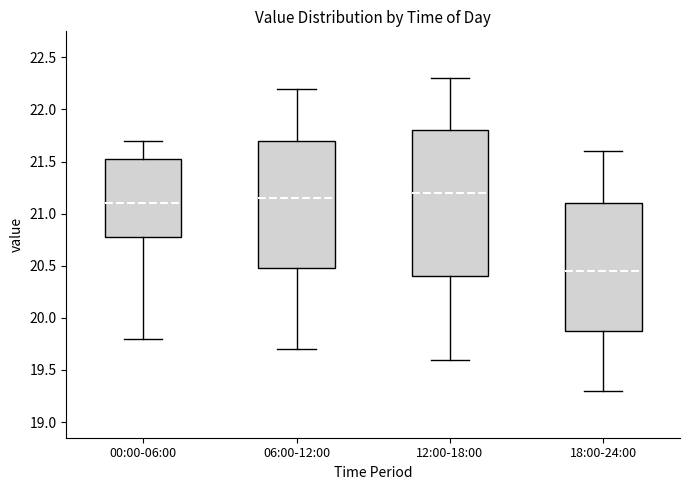

Where does the lower whisker of the box for 00:00-06:00 end on the y-axis? The values are not printed on the chart, so give them approximately, as read against the axis.

19.80